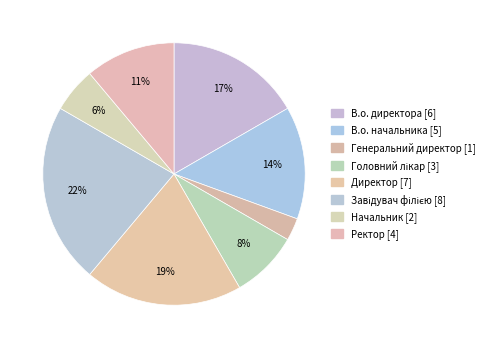

Rank the categories by value from lowest to highest.

Генеральний директор, Начальник, Головний лікар, Ректор, В.о. начальника, В.о. директора, Директор, Завідувач філією